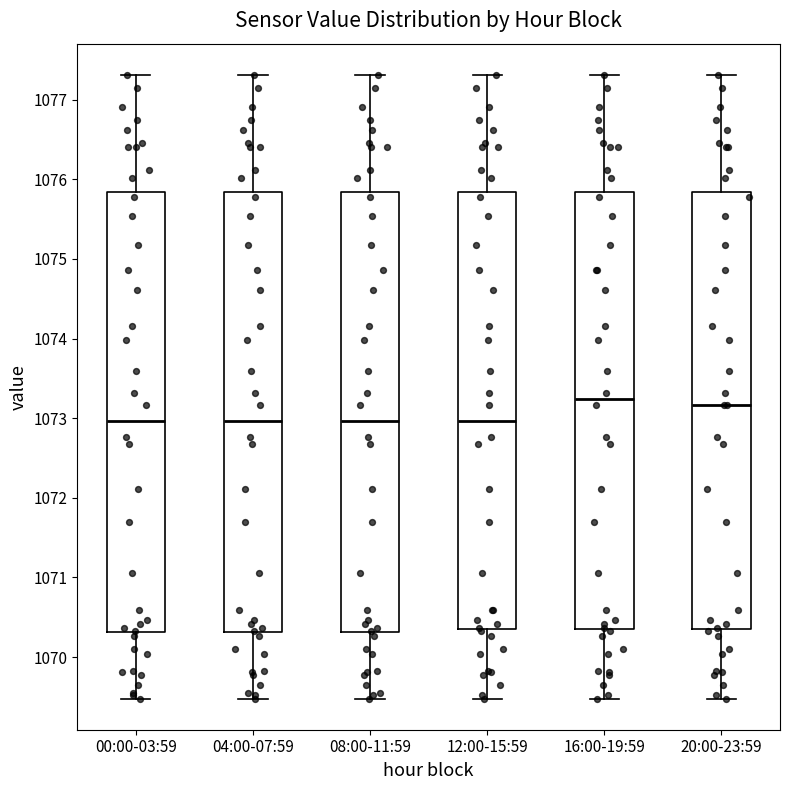

Reading left to right, transcribe this box plot: for each box, give where its median line is, the range the box spans, and where its two whiskers end, as read against the y-axis. The values are not printed on the chart, so give them approximately, as read against the axis.

00:00-03:59: median 1073.0, box 1070.3 to 1075.8, whiskers 1069.5 to 1077.3
04:00-07:59: median 1073.0, box 1070.3 to 1075.8, whiskers 1069.5 to 1077.3
08:00-11:59: median 1073.0, box 1070.3 to 1075.8, whiskers 1069.5 to 1077.3
12:00-15:59: median 1073.0, box 1070.4 to 1075.8, whiskers 1069.5 to 1077.3
16:00-19:59: median 1073.2, box 1070.4 to 1075.8, whiskers 1069.5 to 1077.3
20:00-23:59: median 1073.2, box 1070.4 to 1075.8, whiskers 1069.5 to 1077.3